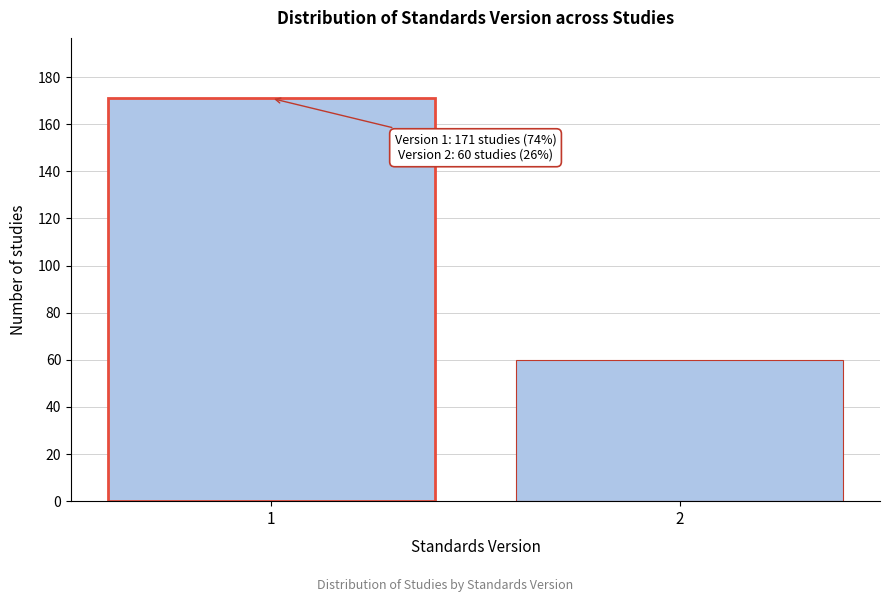

Reading left to right, list all the values displayed in this chart.

171	60